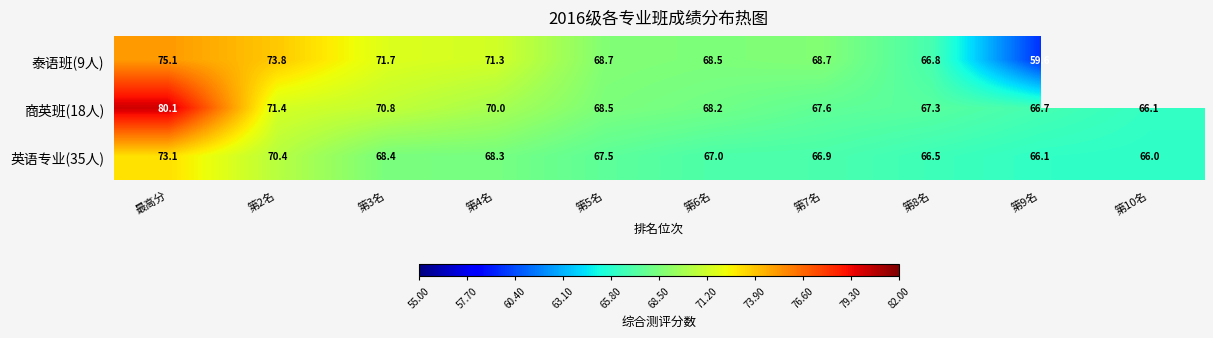

How many data points in 商英班(18人) are above 68?

6